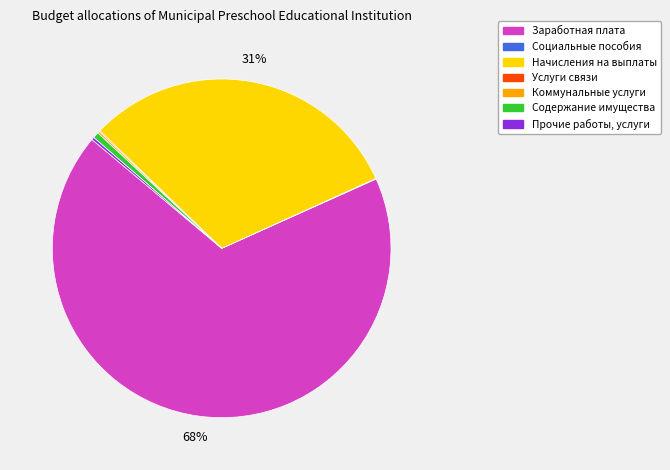

To the nearest percent, what is the difference between the largest and smallest slice percentages?

68%